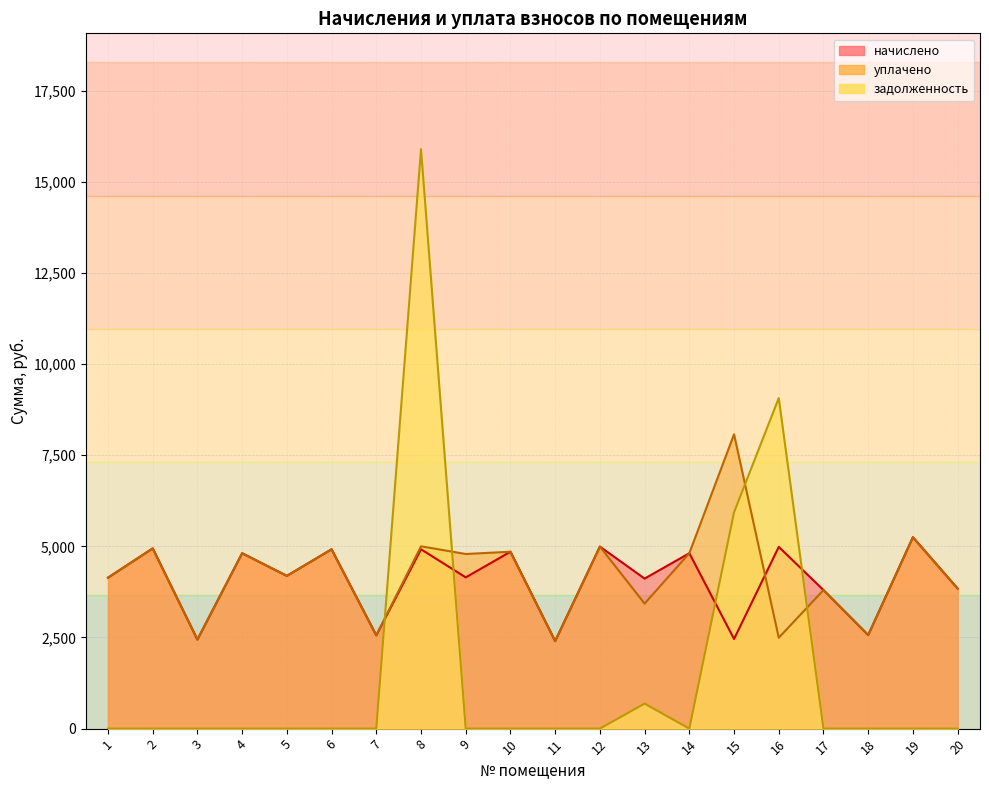

How many data points in уплачено are above 4789?

10